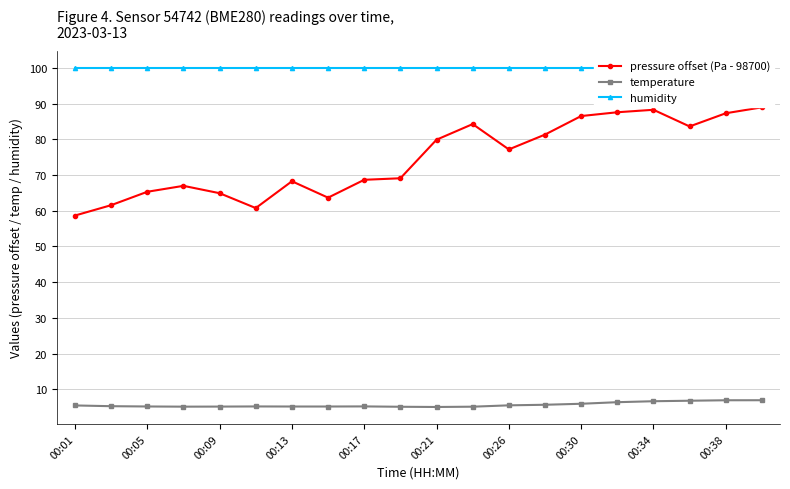

What is the lowest value of the temperature series?

5.1